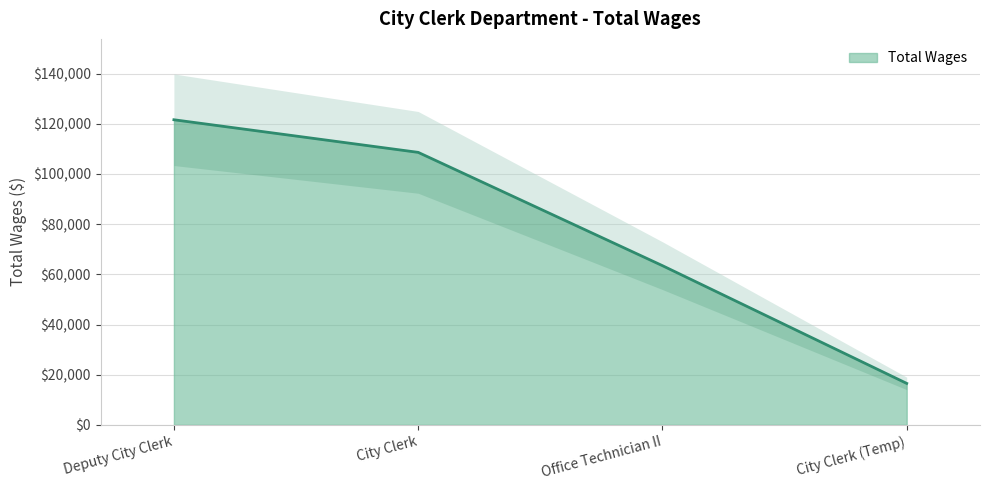

What is the change in value from Deputy City Clerk to City Clerk?

-12995